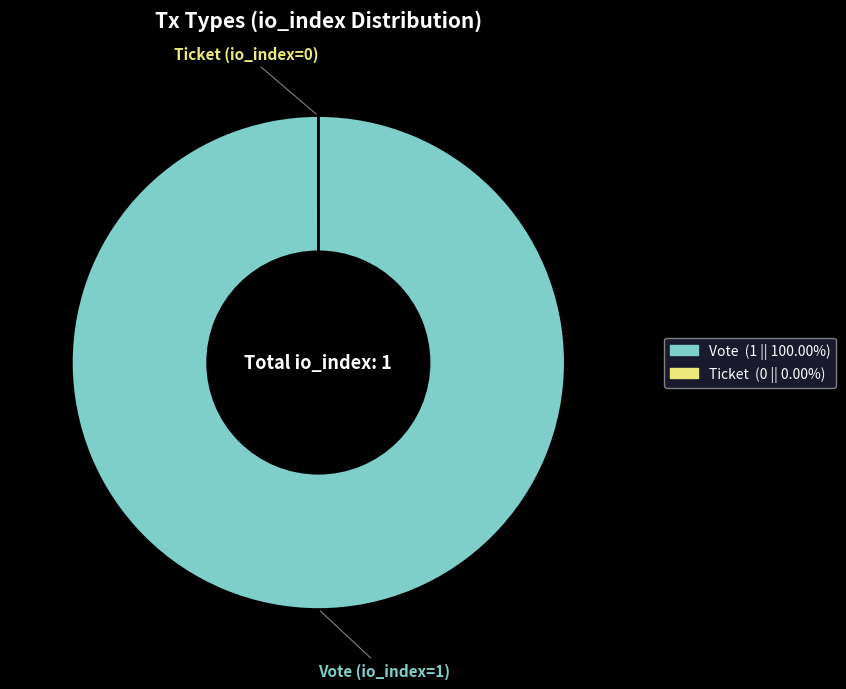

Which category has the biggest portion of the pie?

Vote